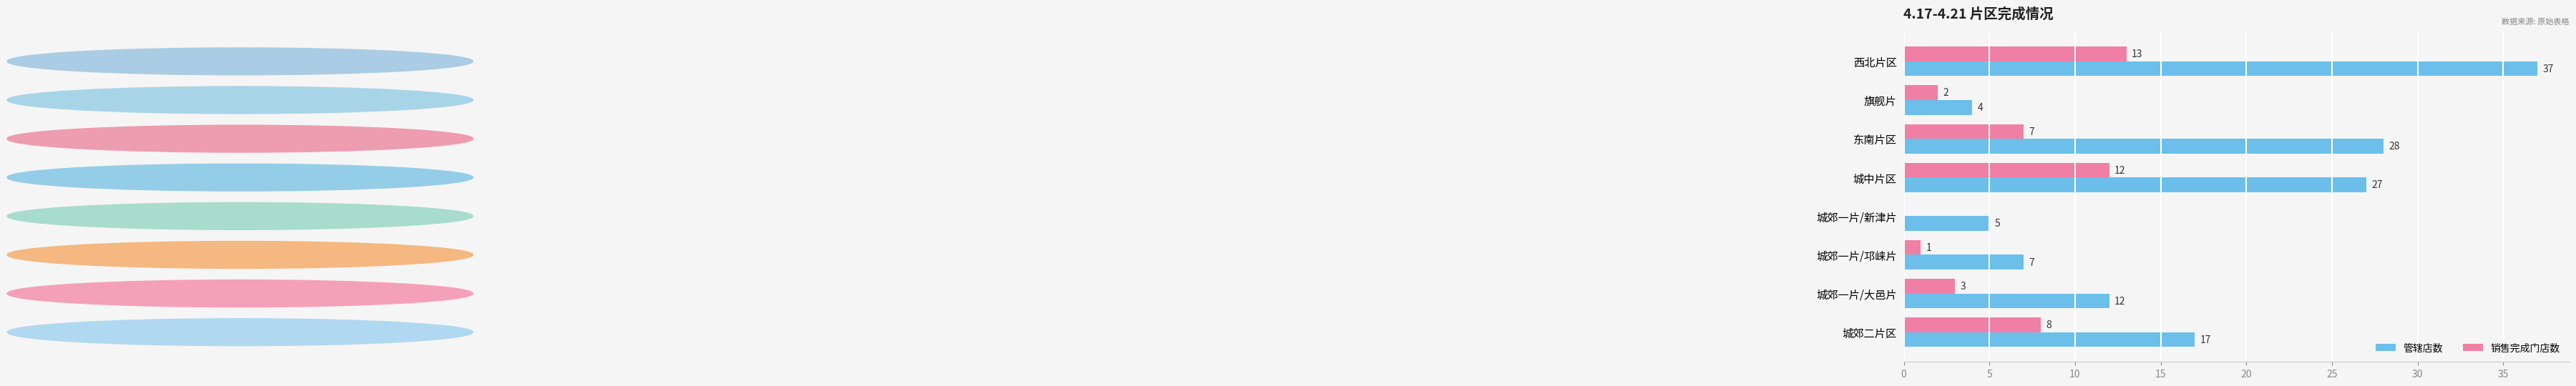

At which label is 销售完成门店数 closest to 6?

东南片区